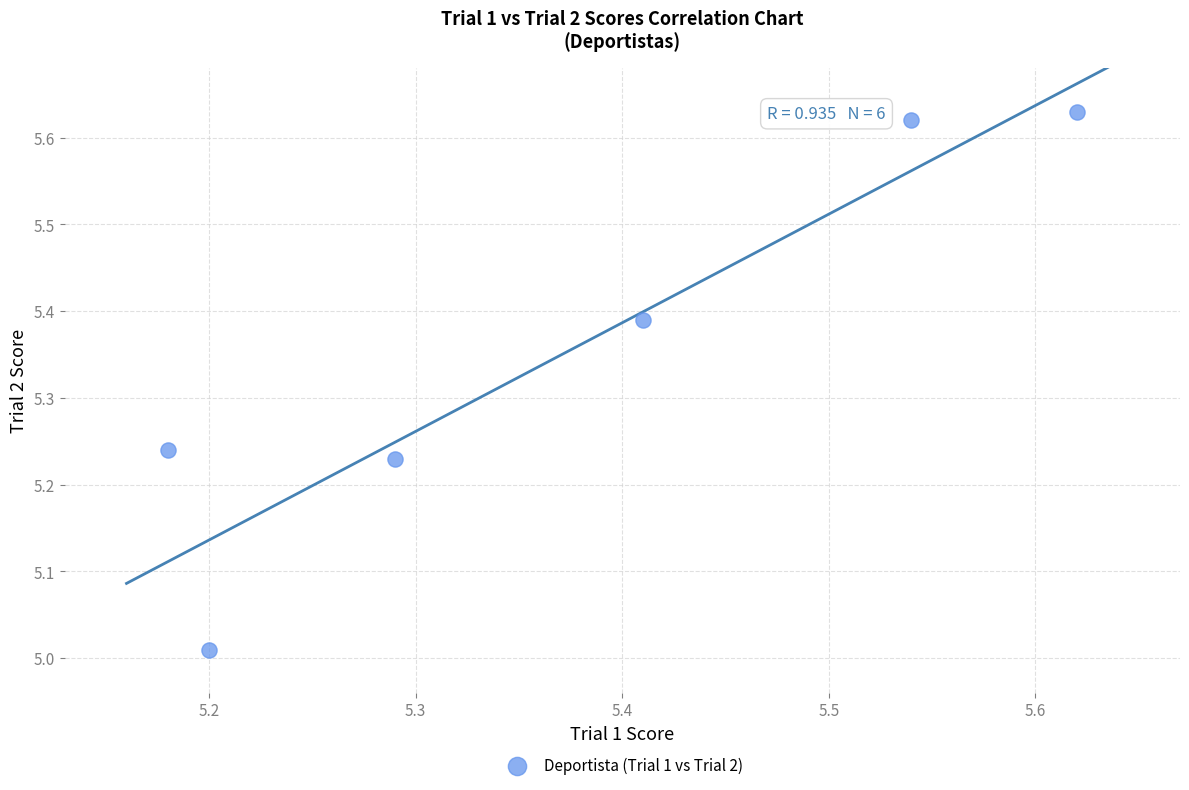

What is the range of X values (max minus min)?

0.4